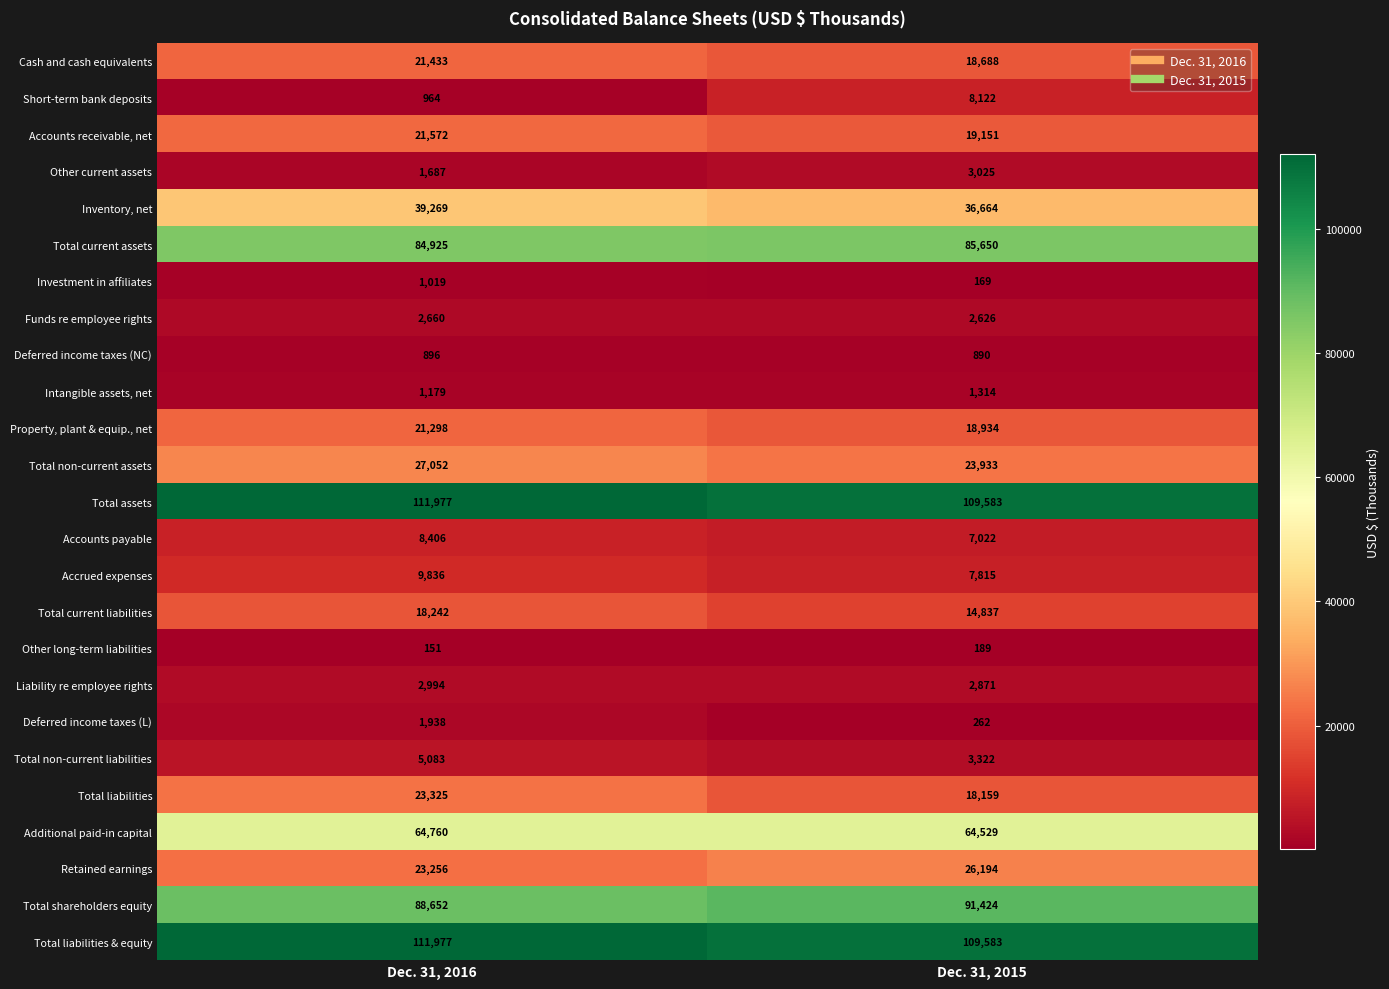

List the labels in order of Accounts receivable, net value, smallest first.

Dec. 31, 2015, Dec. 31, 2016